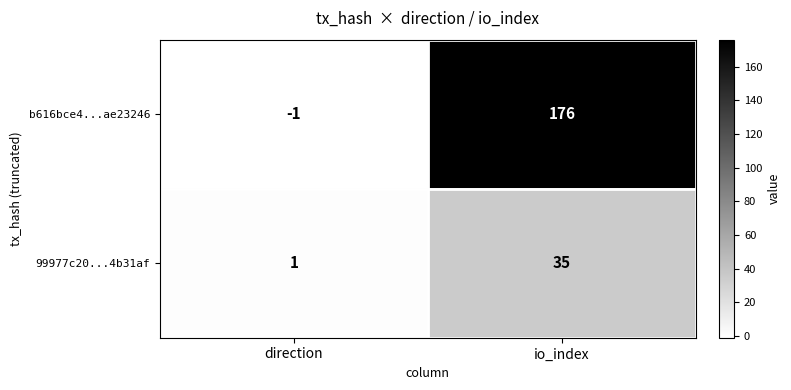

How many categories are shown in the chart?

2